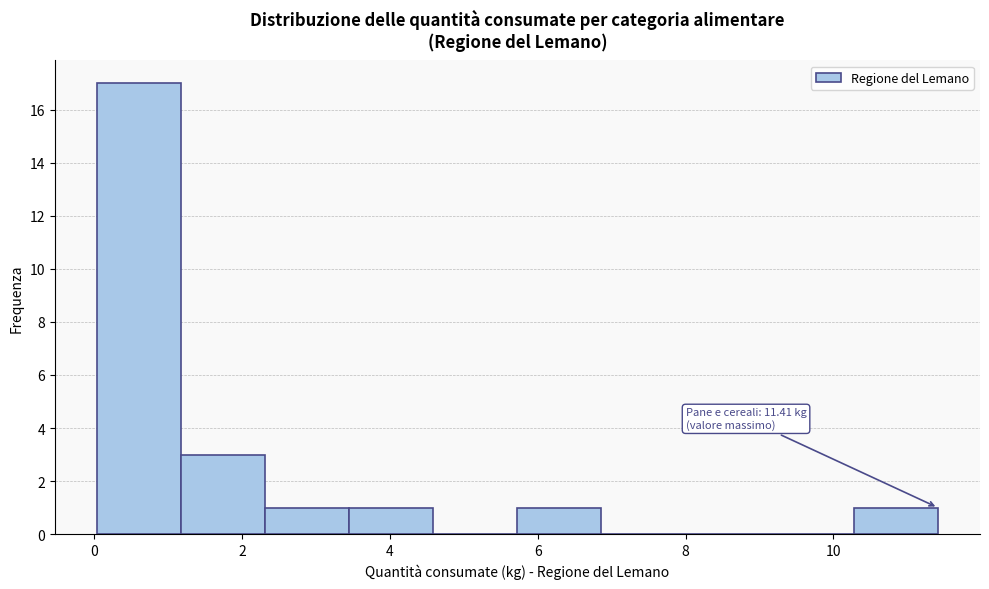

Over which range of the x-axis is the bar tallest?

0.0 to 1.2